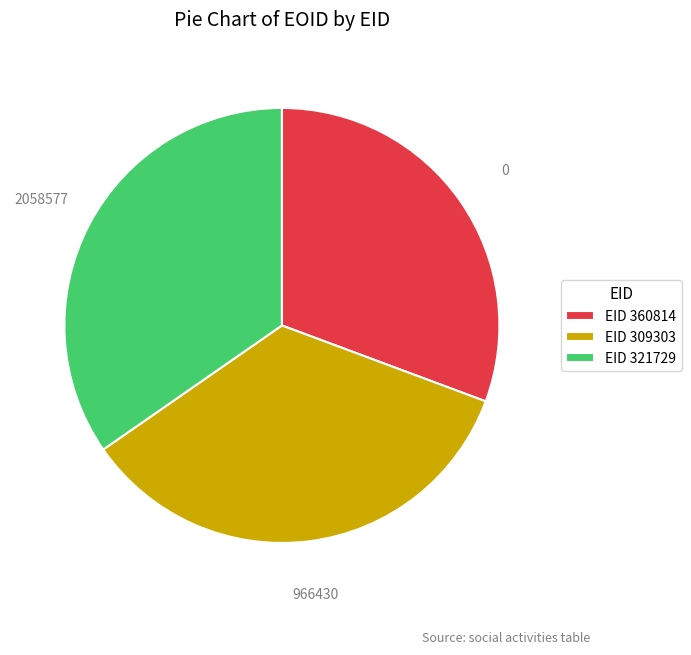

Which has a higher value, EID 309303 or EID 360814?

EID 309303